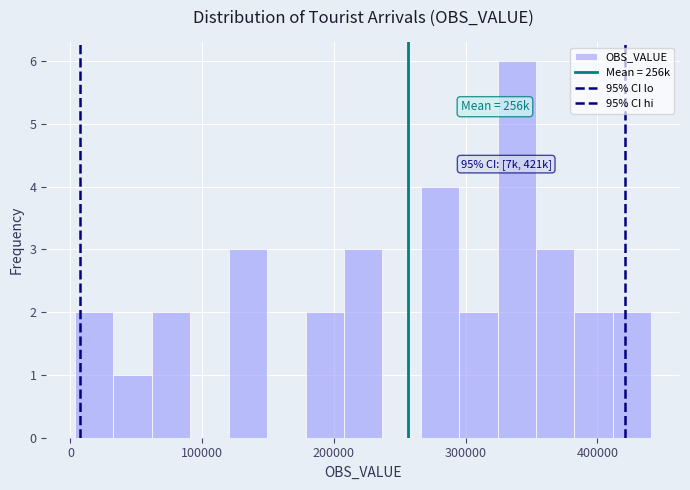

Around what value on the x-axis is the tallest bar? Give the approximate position of its centre, as read against the axis.

340000